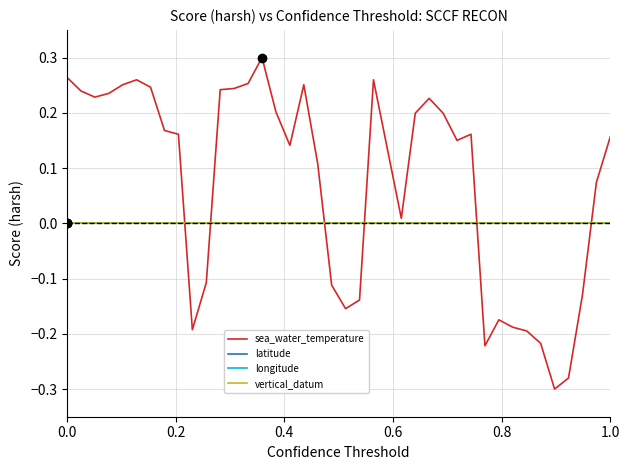

Does the chart display data point markers on the line(s)?

No